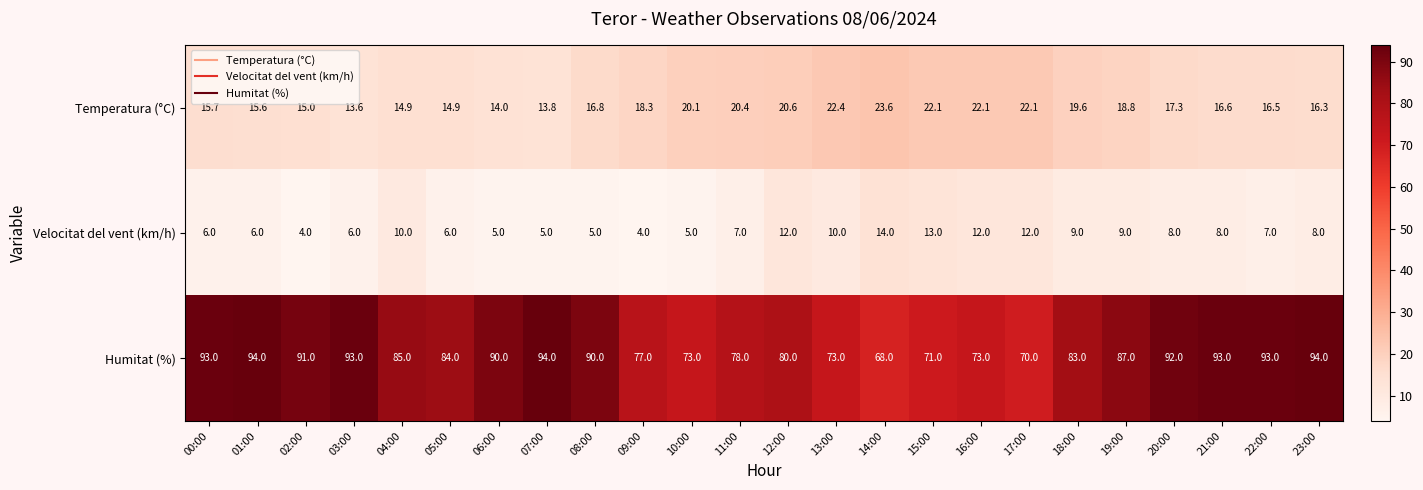

True or false: Humitat (%) has a value of 18.4 at 15:00.

False